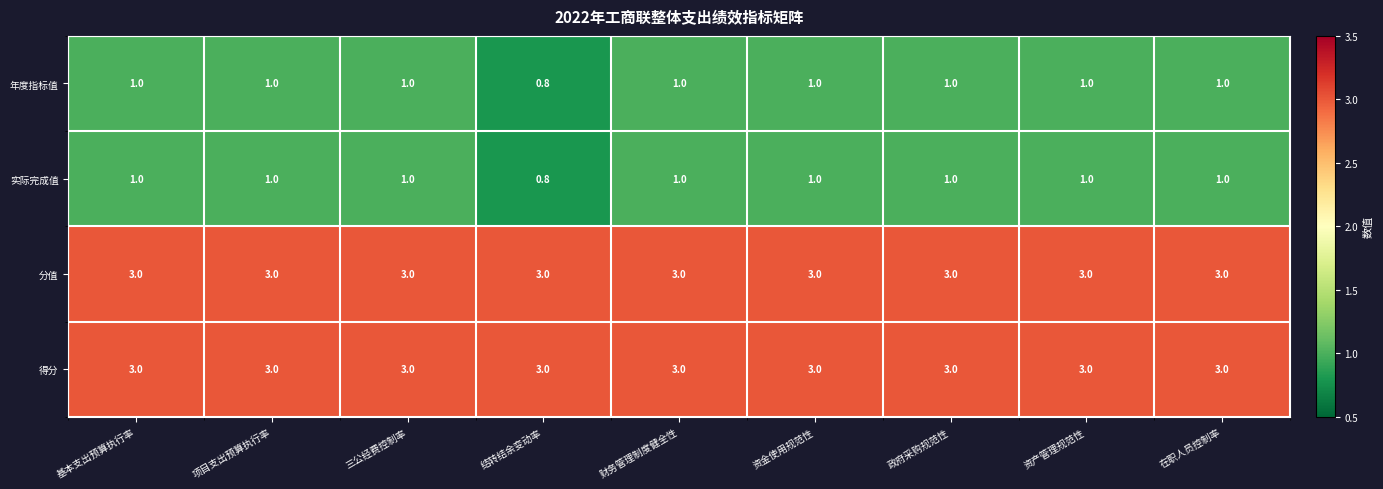

What is the difference between the highest and lowest values at 结转结余变动率?

2.2